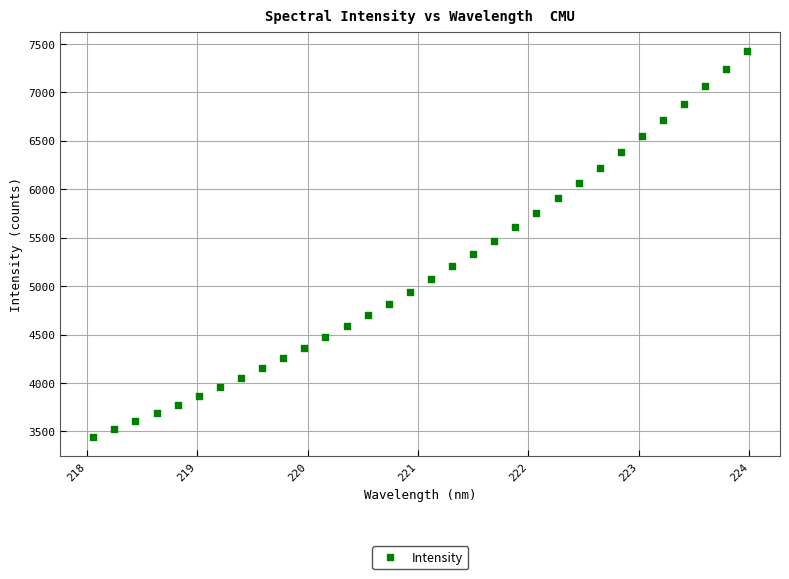

What is the range of X values (max minus min)?

5.9